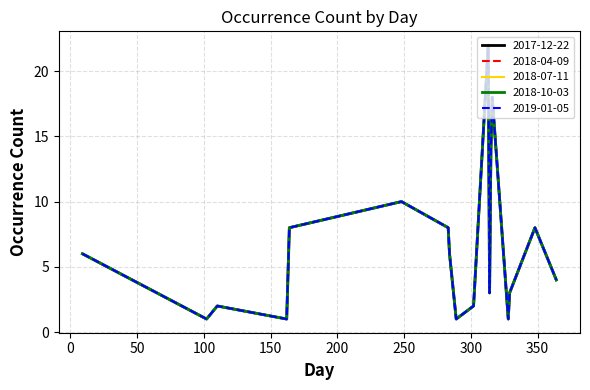

Where is the first local maximum for 2019-01-05?

110